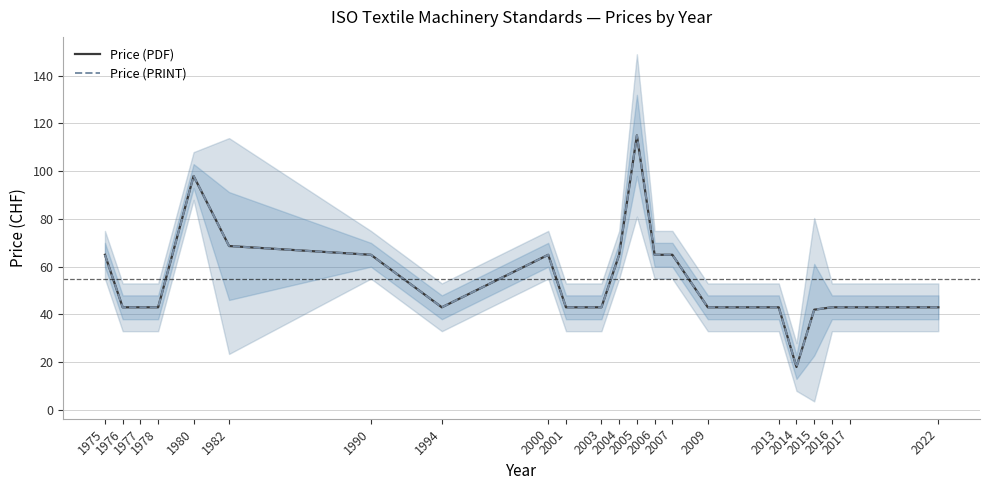

Is it true that Price (PDF) equals 26.3 at 1982?

False